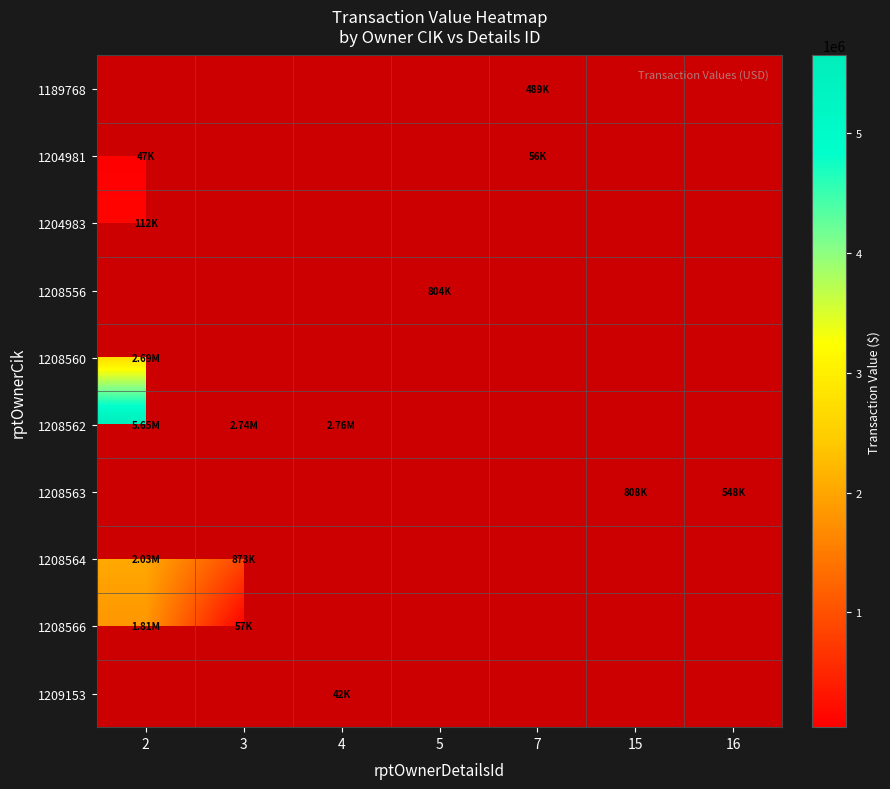

At 3, list the series in order from smallest to largest.

1208566, 1209153, 1189768, 1204981, 1204983, 1208556, 1208560, 1208562, 1208563, 1208564